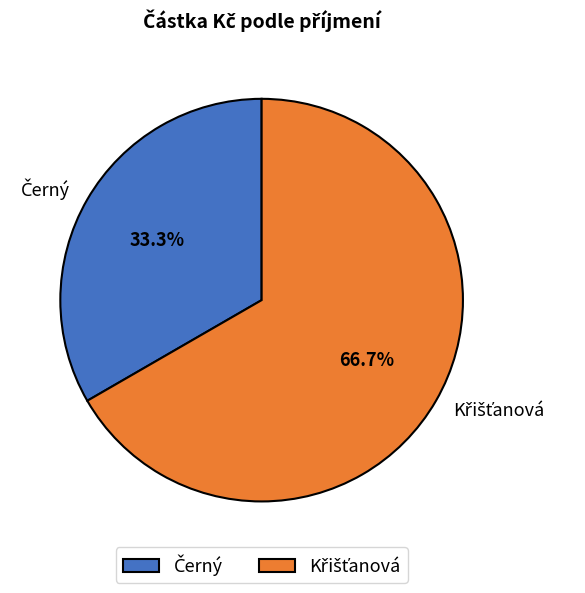

Combined, do Křišťanová and Černý account for over 50%?

Yes